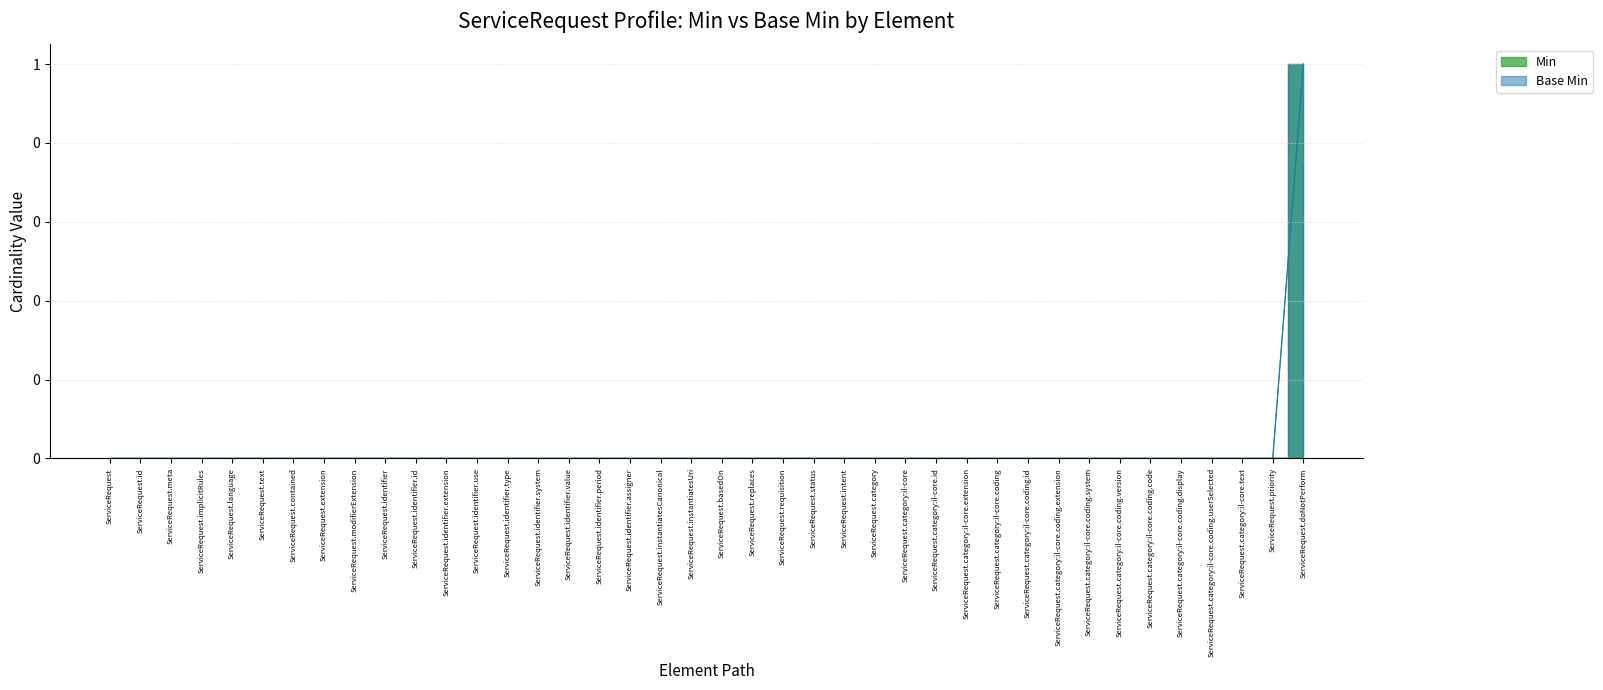

What is the label of the 10th point from the right?

ServiceRequest.category:il-core.coding.id